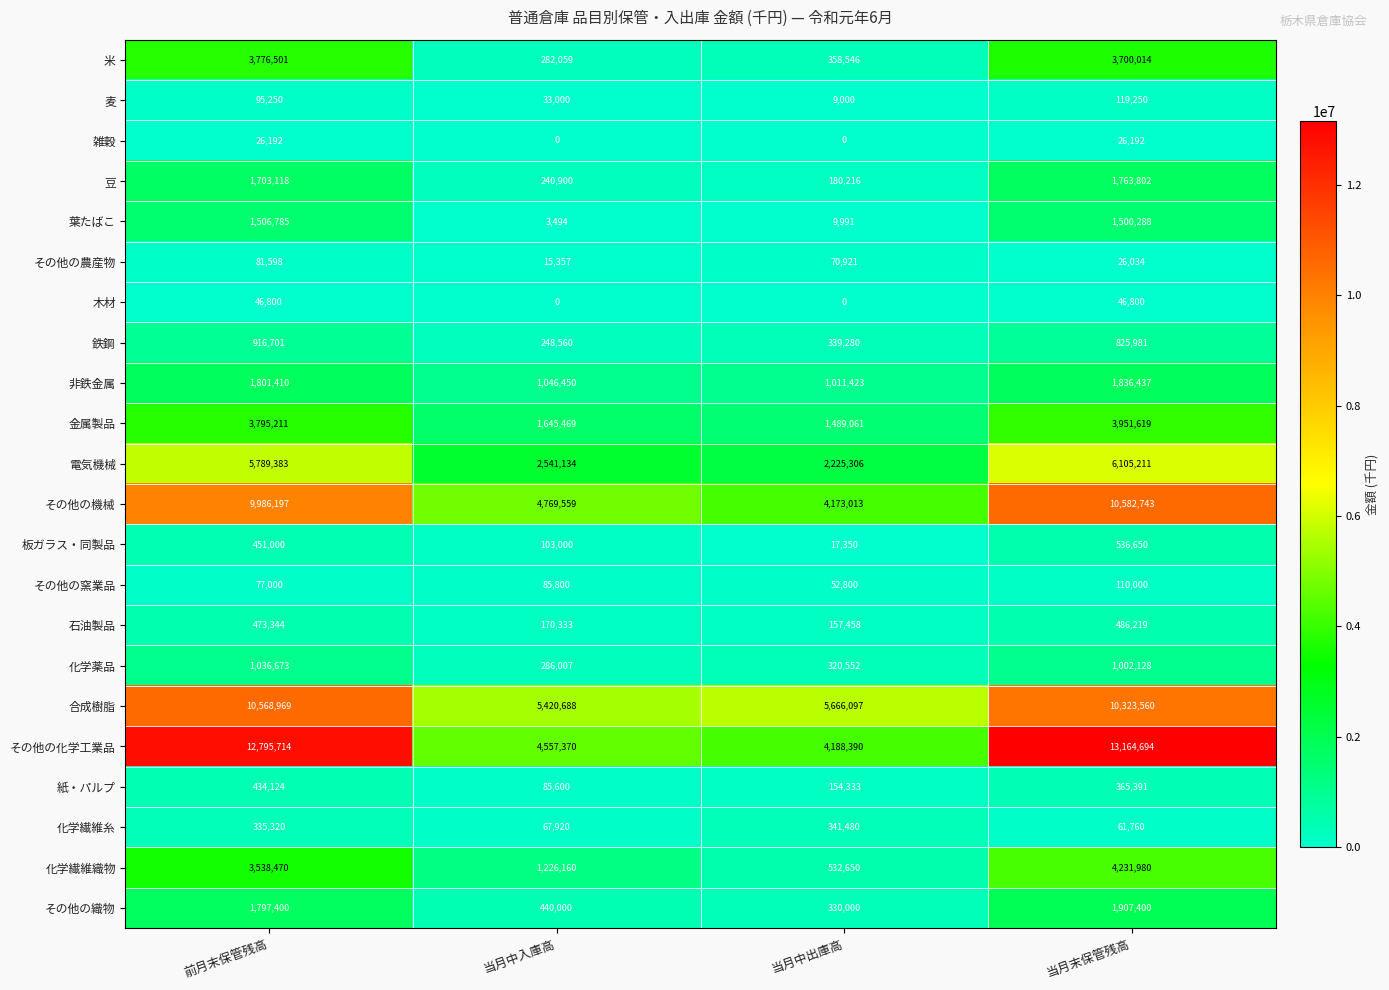

At which label is 合成樹脂 closest to 7994828?

当月中出庫高